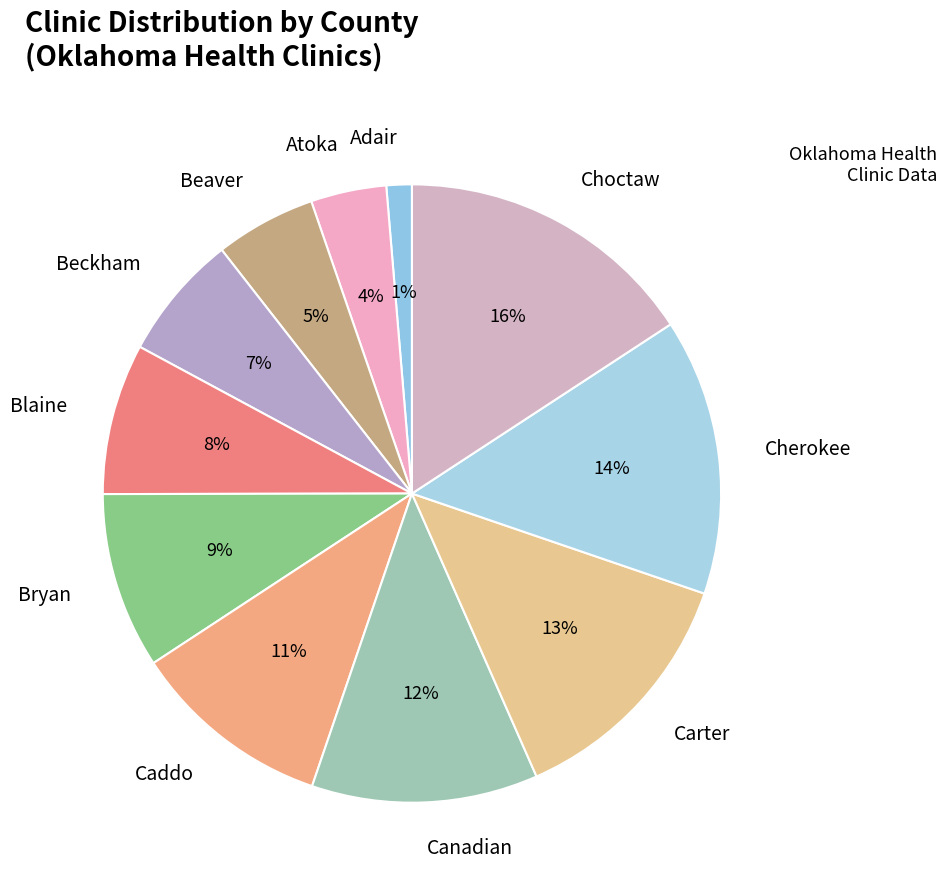

True or false: Cherokee accounts for 14% of the total.

True